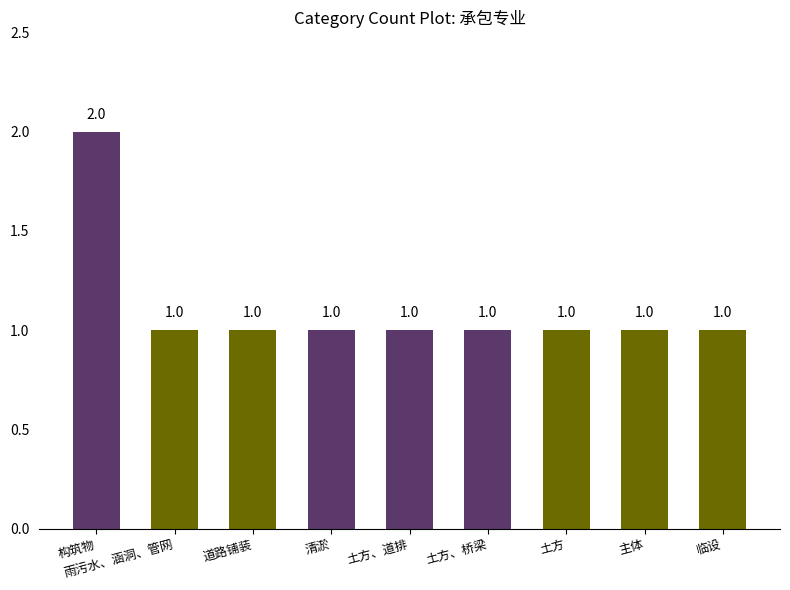

What is the ratio of the value at 土方 to the value at 土方、道排?

1.0